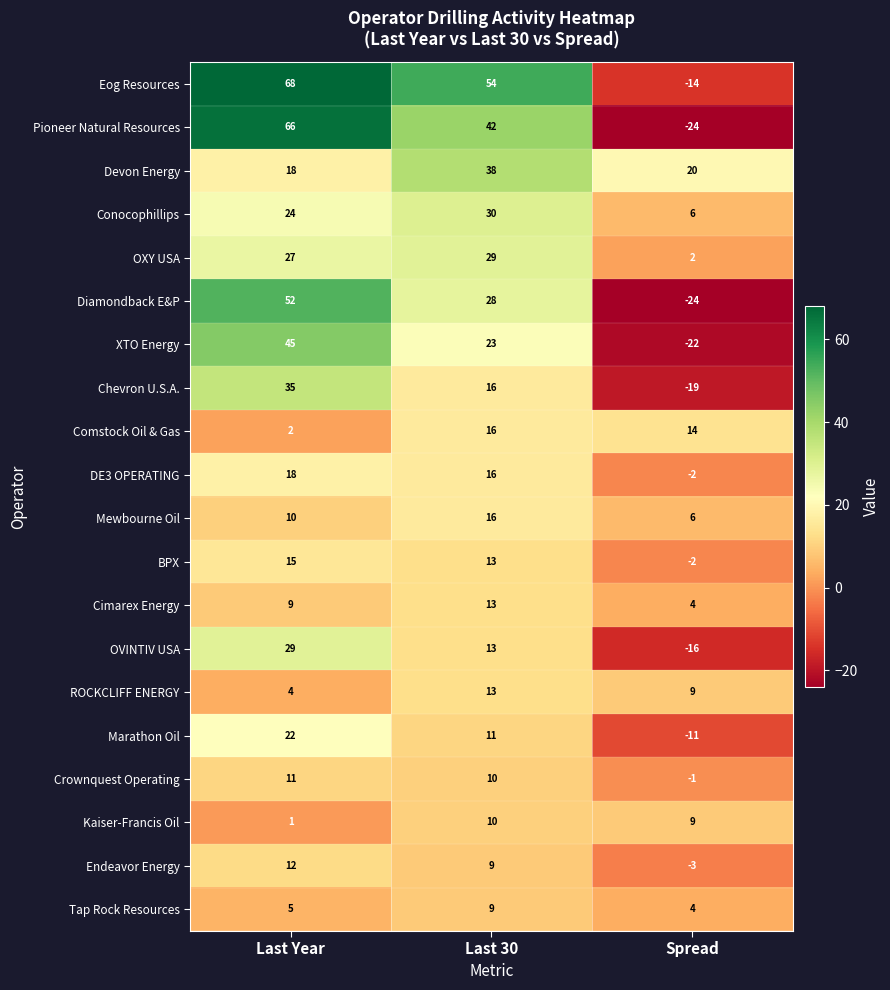

The value of Tap Rock Resources at Last Year is 3. True or false?

False